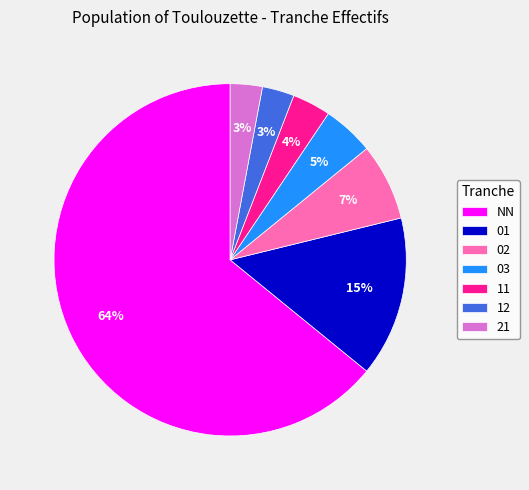

What percentage is the 12 slice, to the nearest percent?

3%